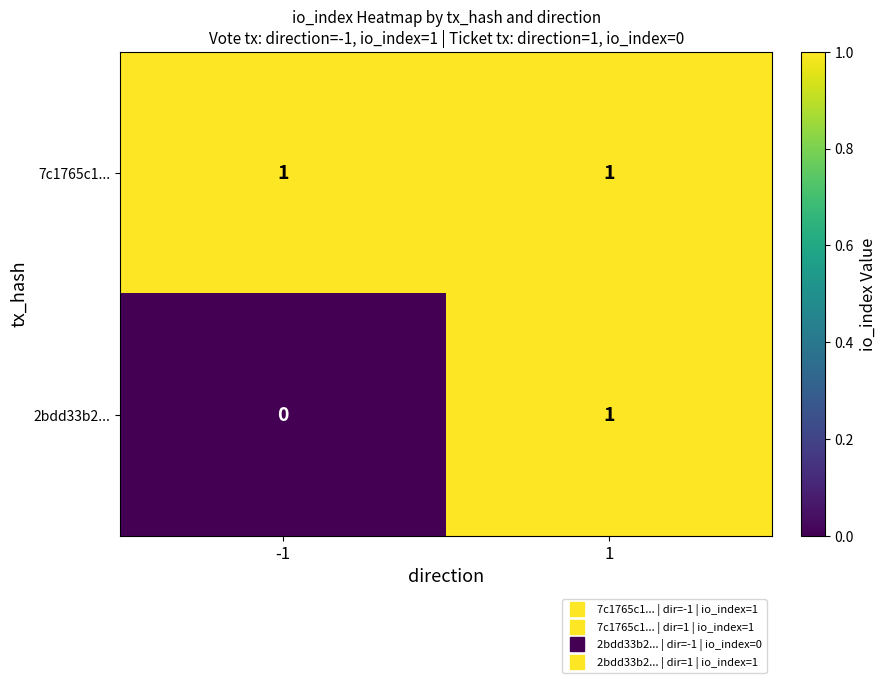

Reading left to right, extract all data points from this chart.

7c1765c1...: 1	1
2bdd33b2...: 0	1